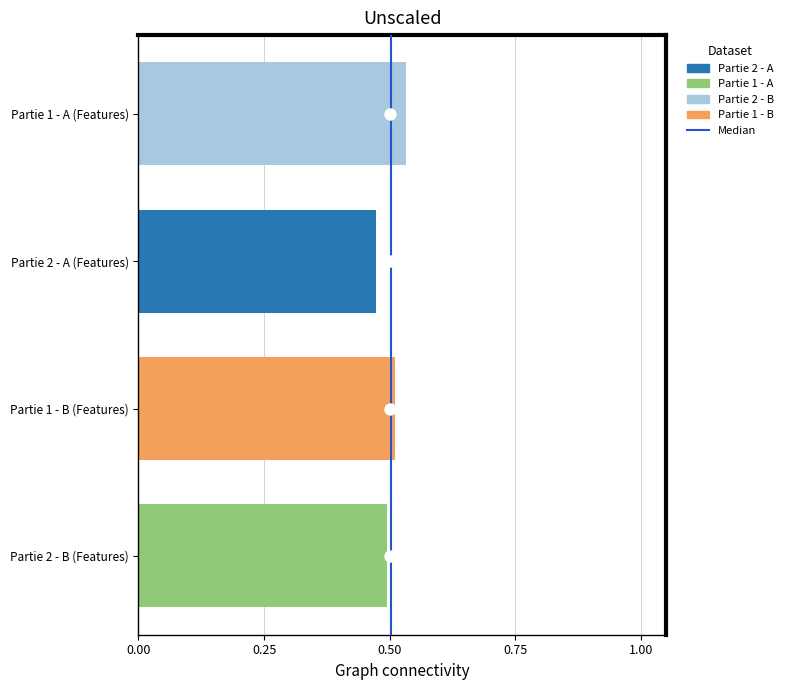

Which has a higher value, 0.00 or 0.25?

0.25